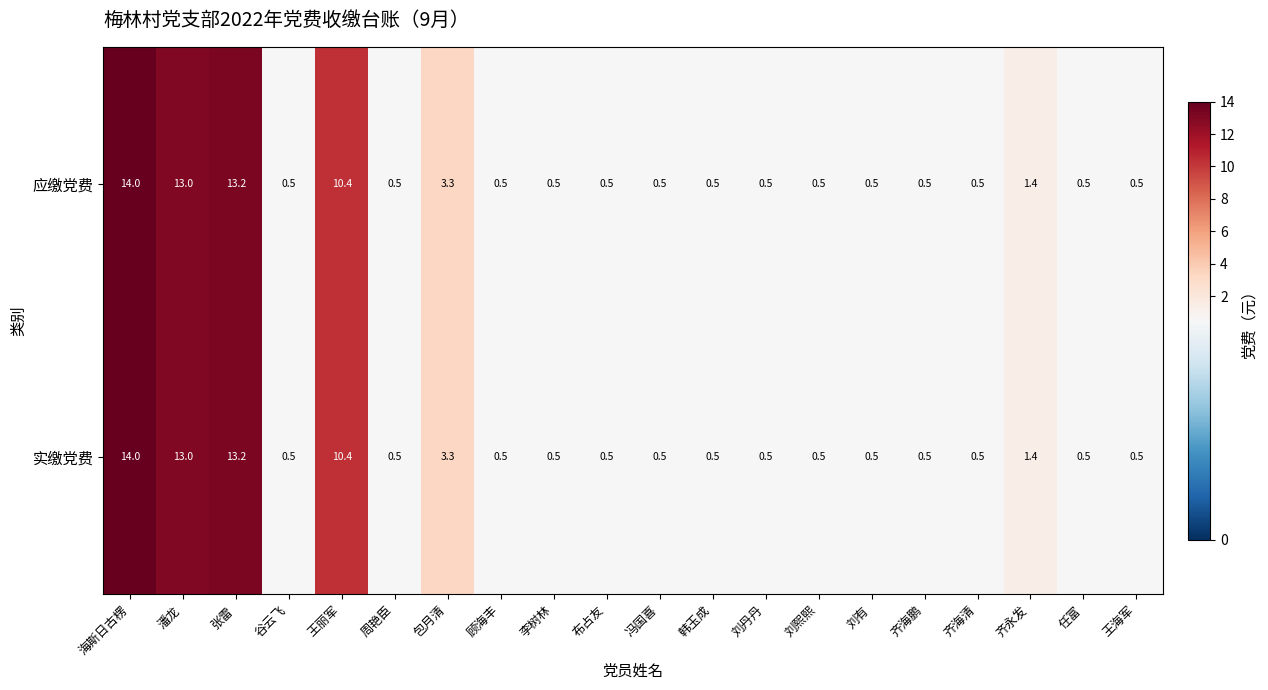

What is the difference between the second highest and minimum values in the 应缴党费 series?

12.7